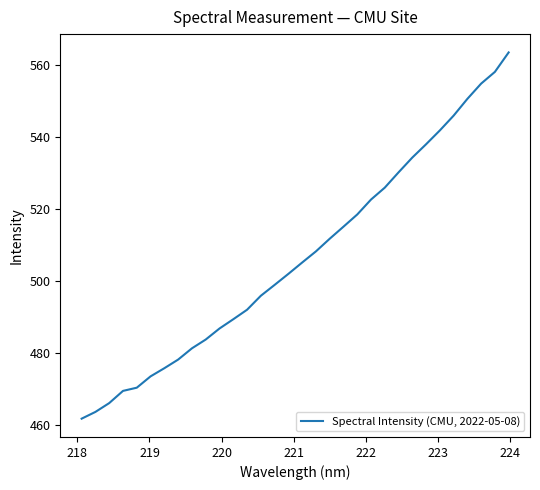

What is the difference between the maximum and minimum values?

101.9